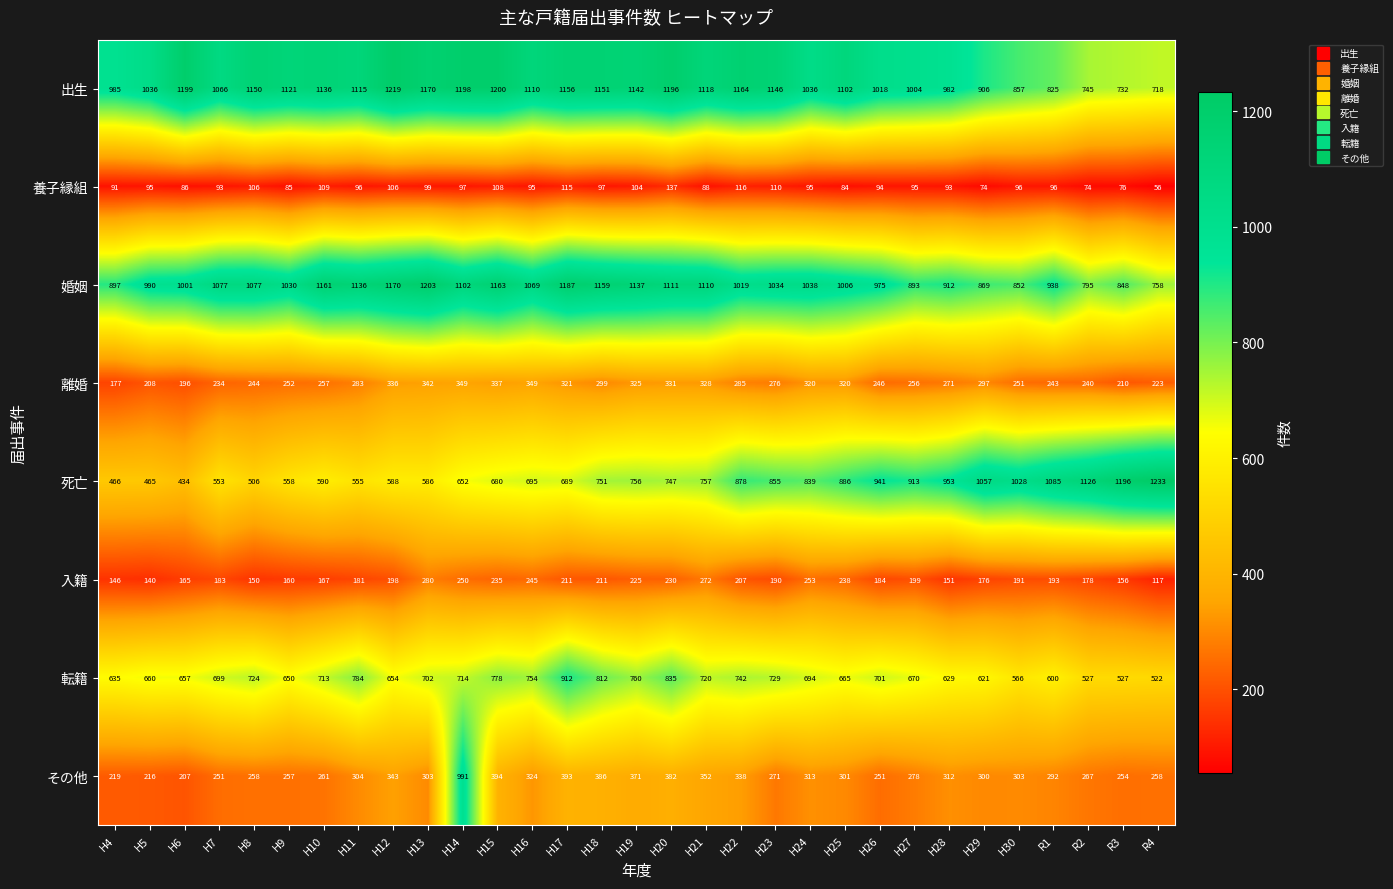

What value does the 転籍 series have at H28, to the nearest 50?

650